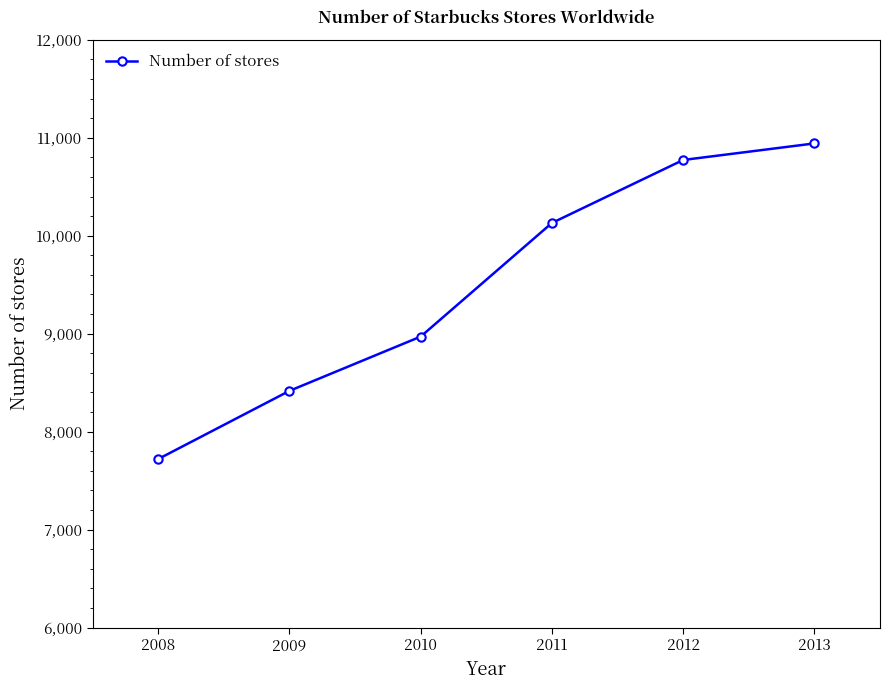

Between 2013 and 2012, which is larger?

2013